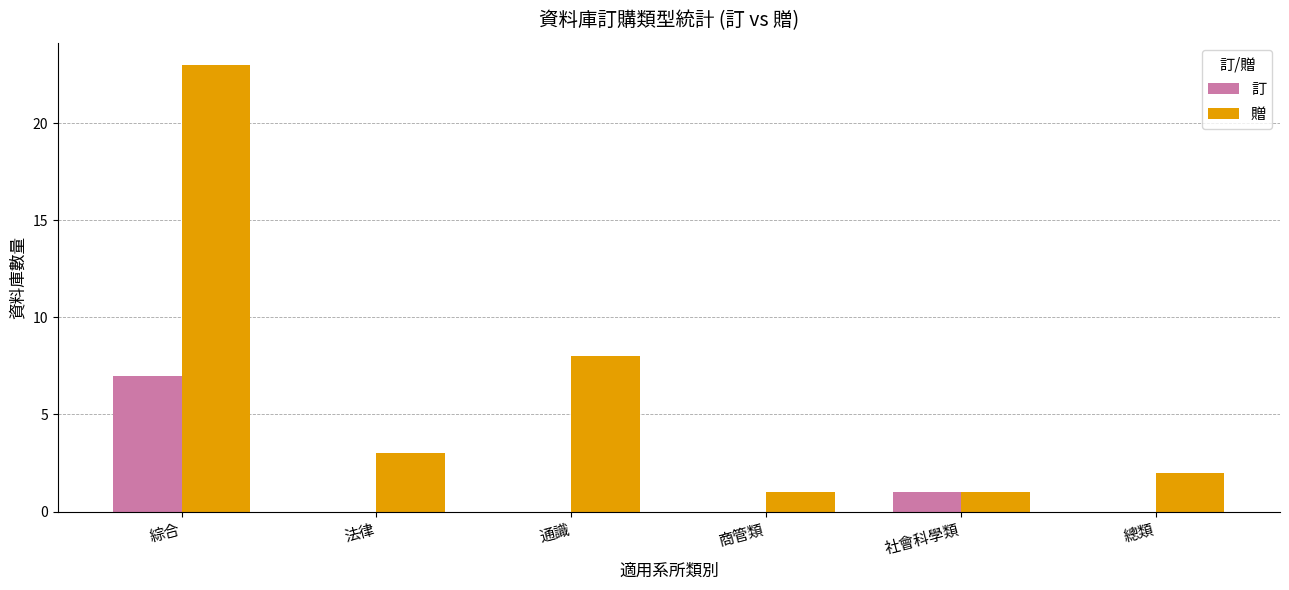

What is the sum of the 贈 values at 法律 and 通識?

11